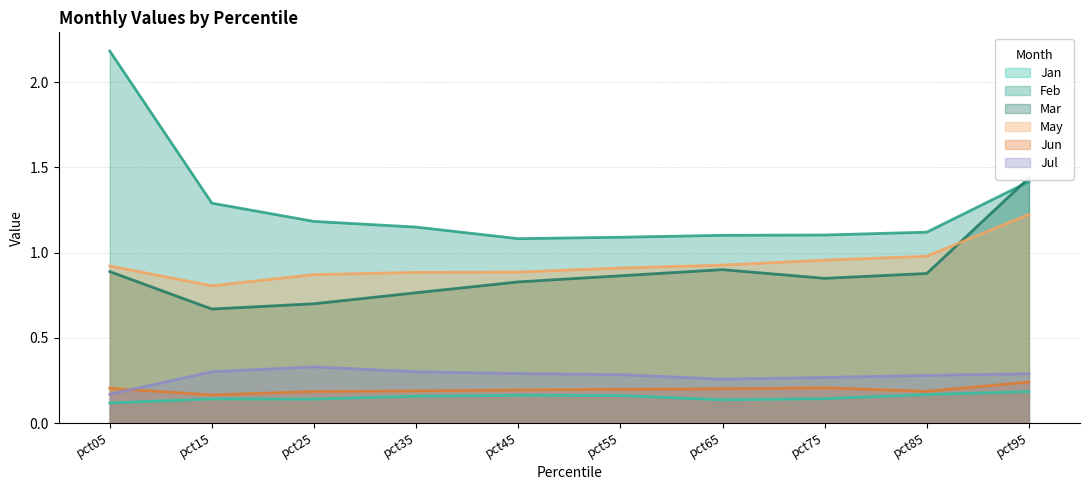

Is it true that Feb equals 1.1 at pct75?

True